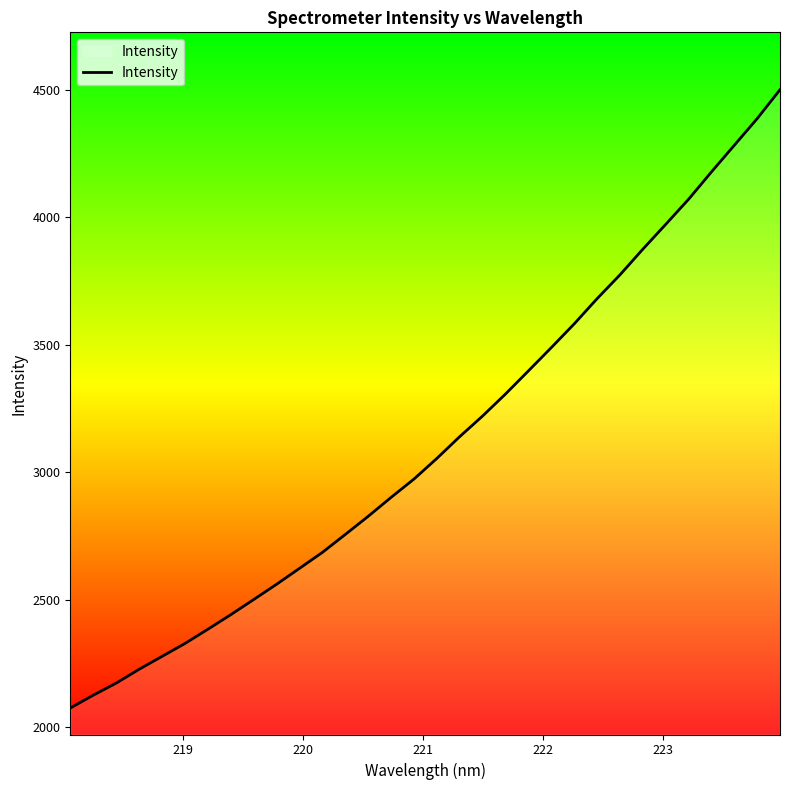

What is the smallest value displayed?

2075.1